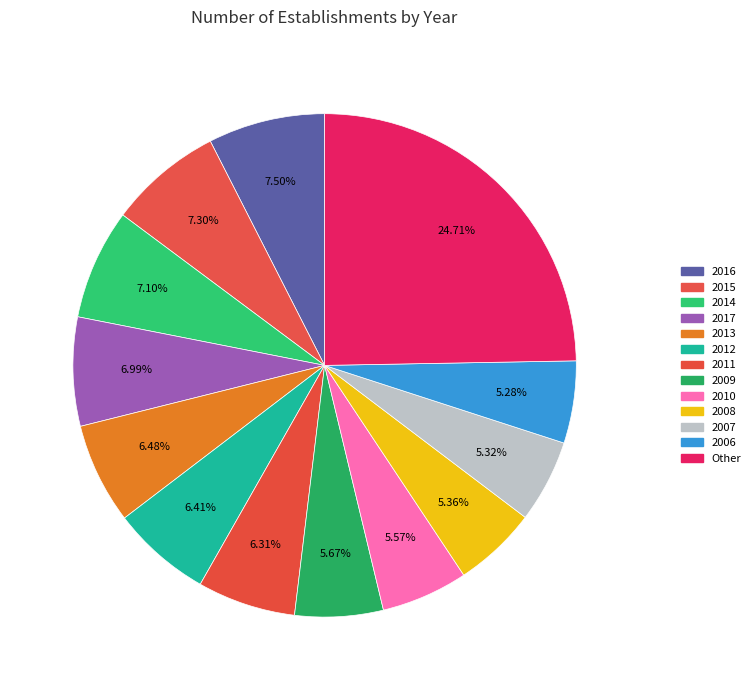

To the nearest percent, what portion does 2007 represent?

5%